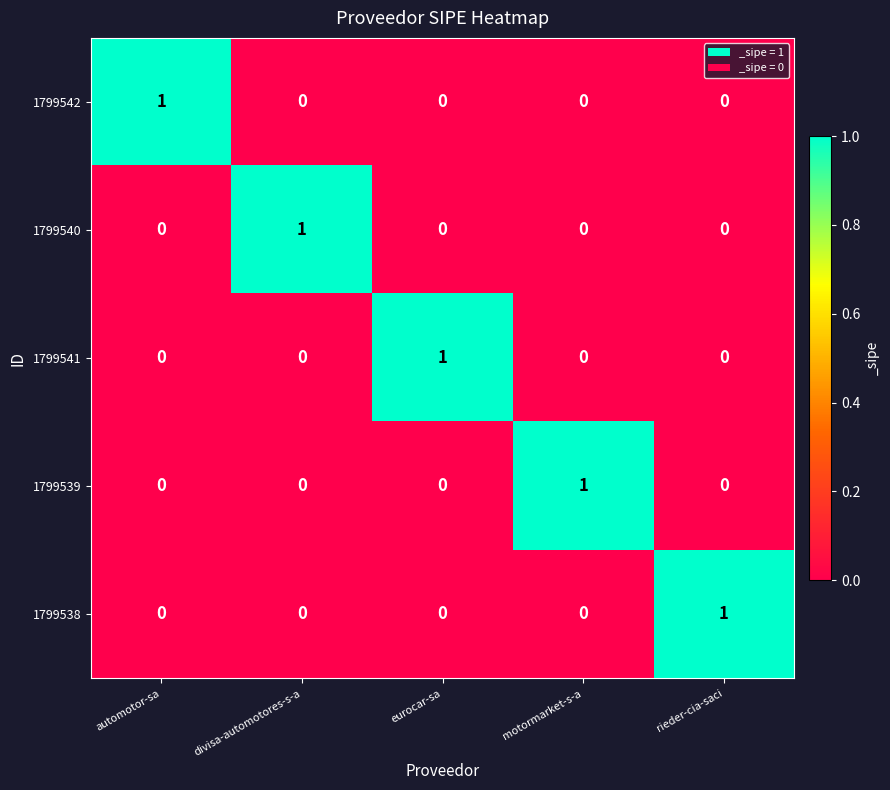

What is the spread (max minus min) of values at eurocar-sa?

1